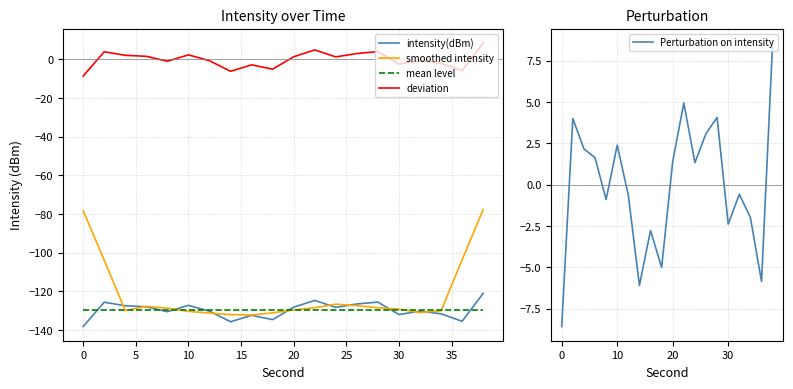

True or false: mean level has more than 0 points higher than both neighbors.

False